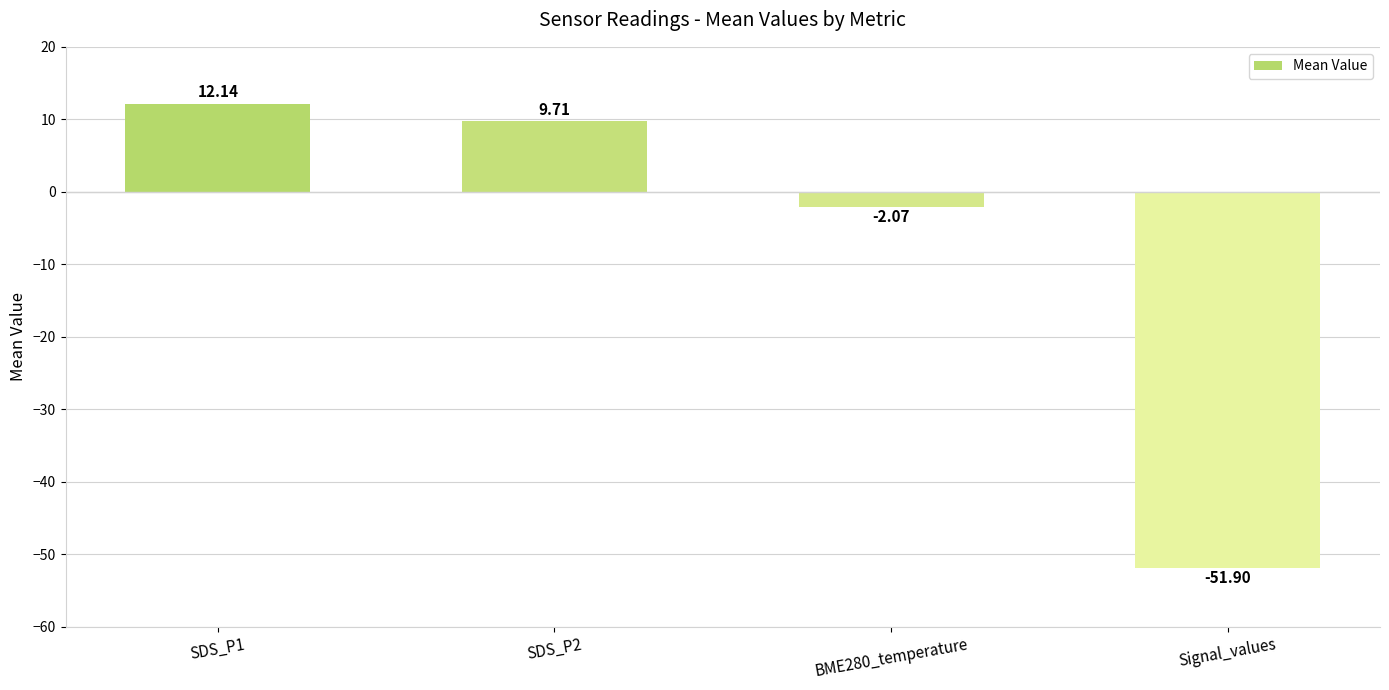

What is the label of the 1st bar from the right?

Signal_values